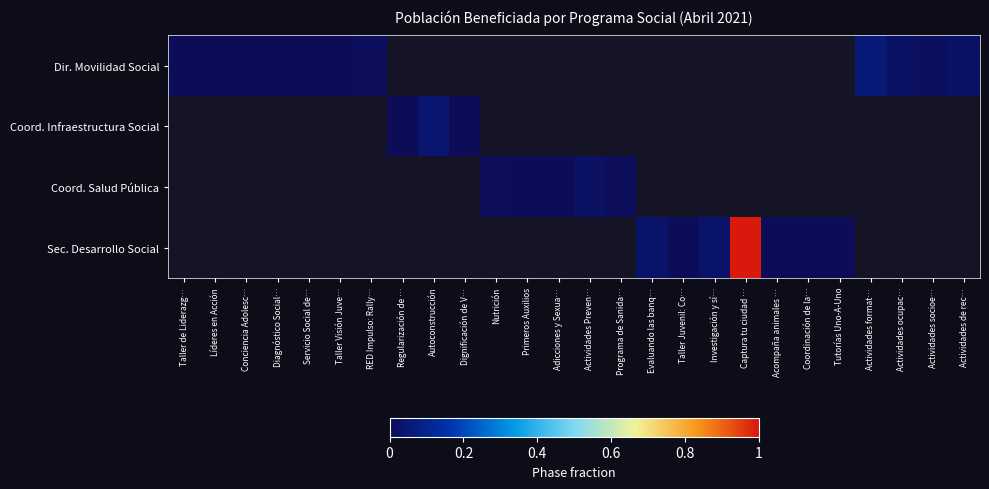

Between Dignificación de V… and Investigación y sí…, which is larger?

Investigación y sí…